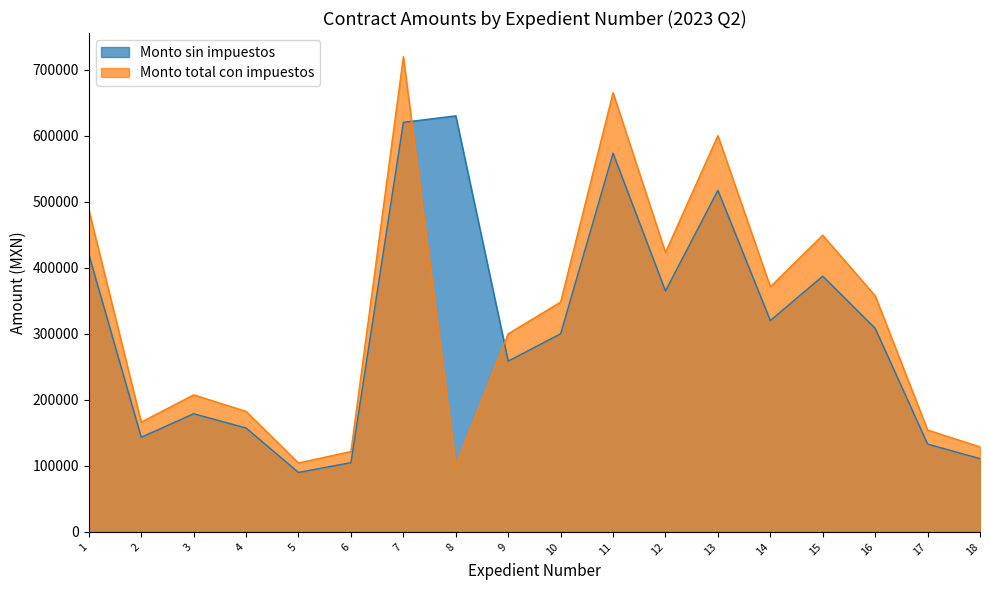

True or false: Monto sin impuestos and Monto total con impuestos cross at least once.

True